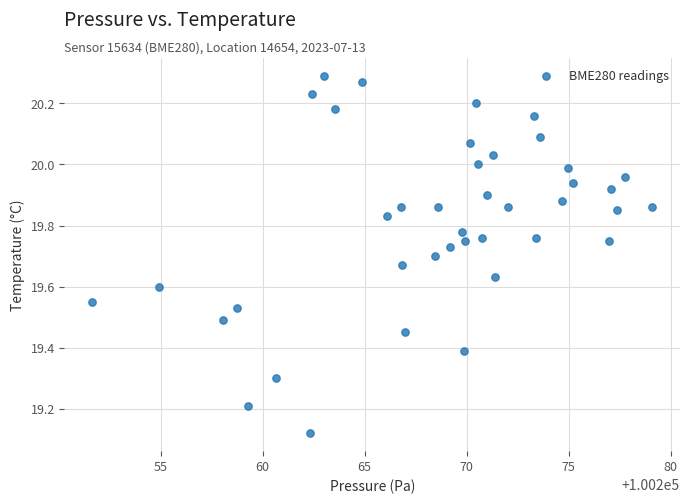

What is the range of Y values (max minus min)?

1.2